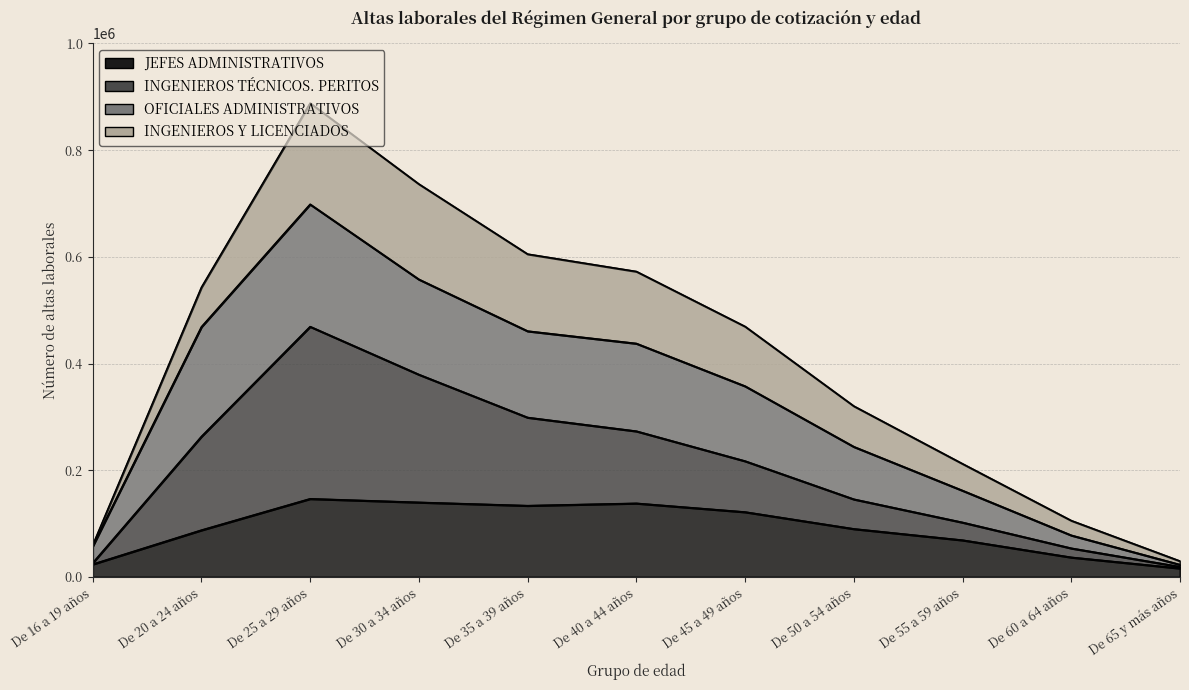

In JEFES ADMINISTRATIVOS, how many points are higher than both neighbors (excluding endpoints)?

2